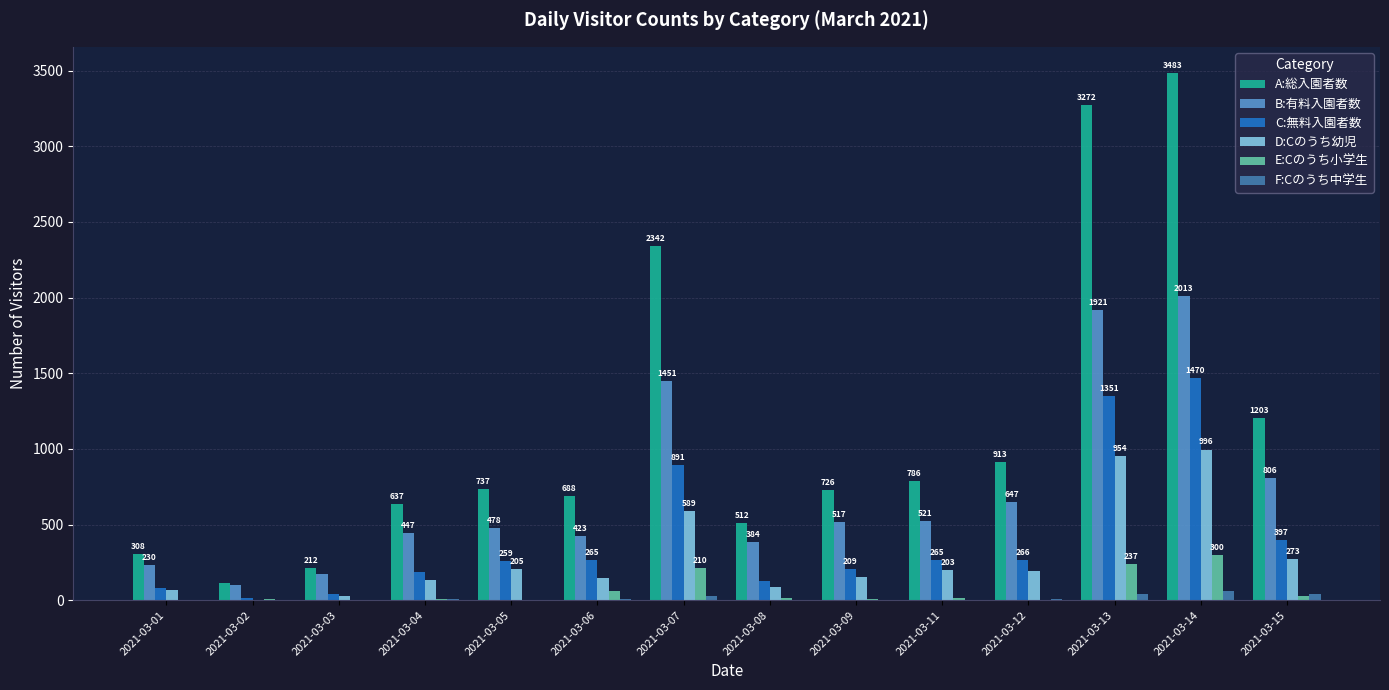

What is the sum of the D:Cのうち幼児 values at 2021-03-04 and 2021-03-09?

291